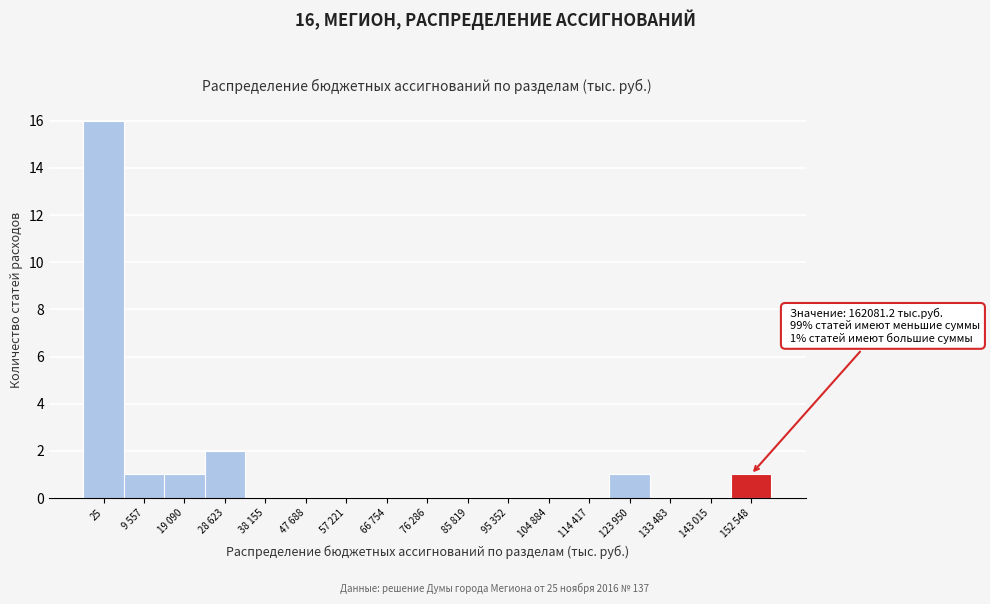

Reading left to right, list all the values displayed in this chart.

25=16	9 557=1	19 090=1	28 623=2	38 155=0	47 688=0	57 221=0	66 754=0	76 286=0	85 819=0	95 352=0	104 884=0	114 417=0	123 950=1	133 483=0	143 015=0	152 548=1